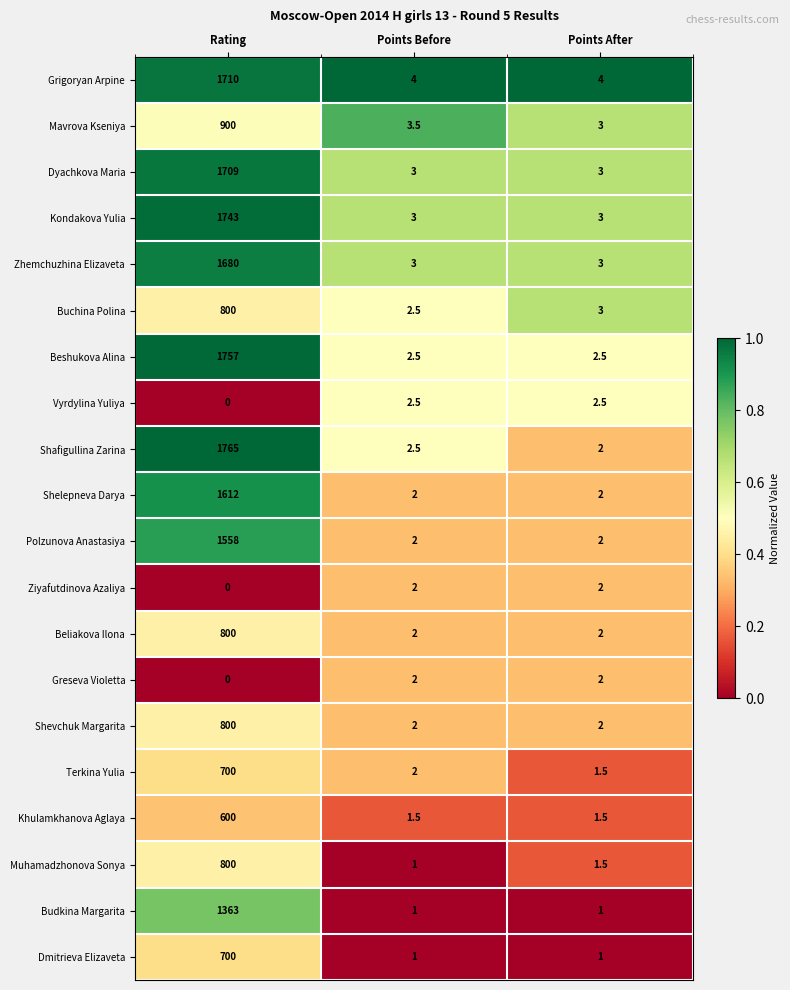

True or false: Beliakova Ilona has a value of 3.2 at Points After.

False